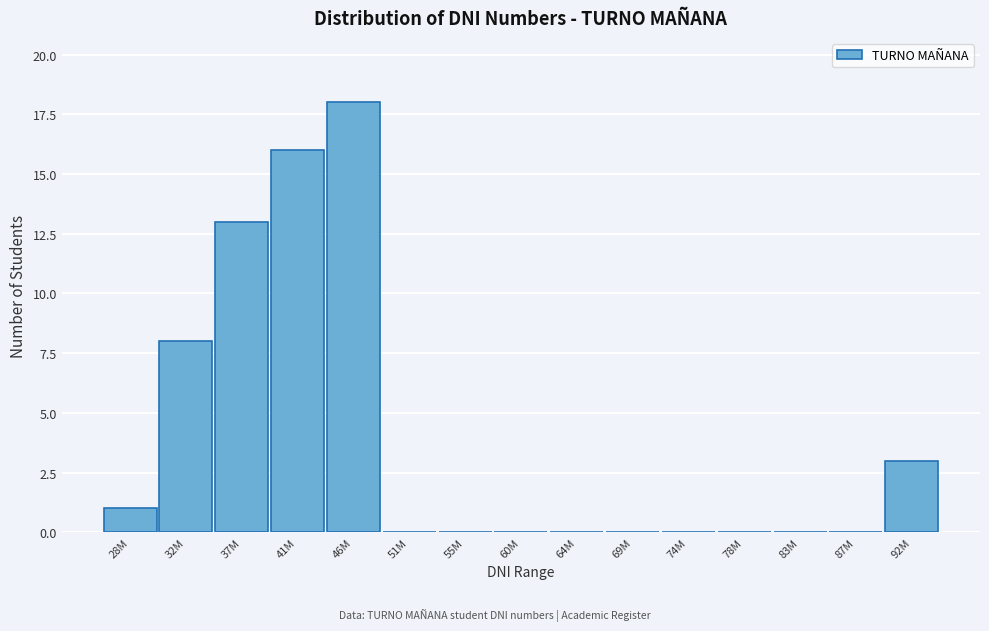

Reading left to right, transcribe all the data shown in this chart.

28M=1	32M=8	37M=13	41M=16	46M=18	51M=0	55M=0	60M=0	64M=0	69M=0	74M=0	78M=0	83M=0	87M=0	92M=3